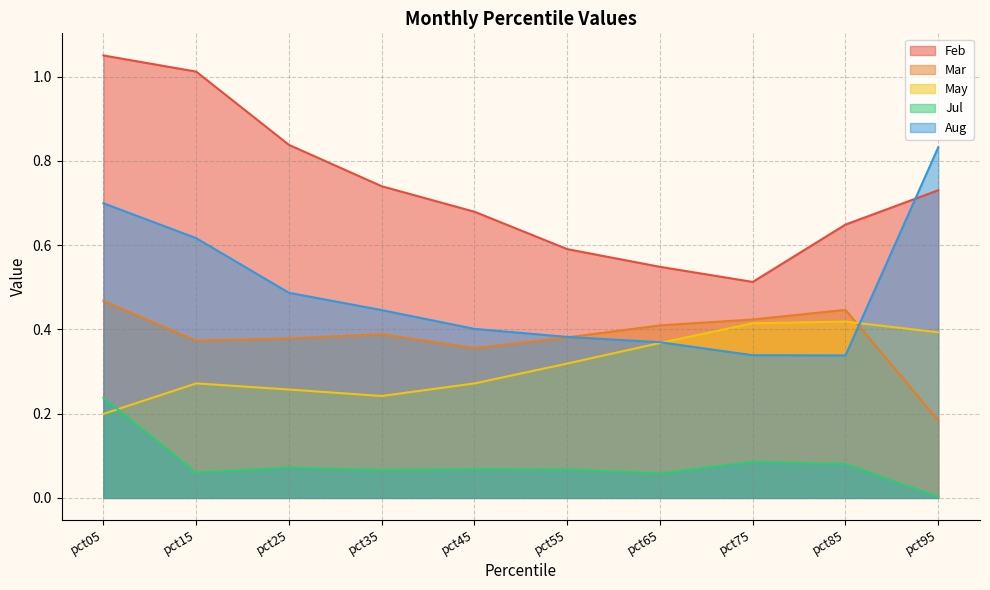

At which category does the chart reach its peak across all series?

pct05